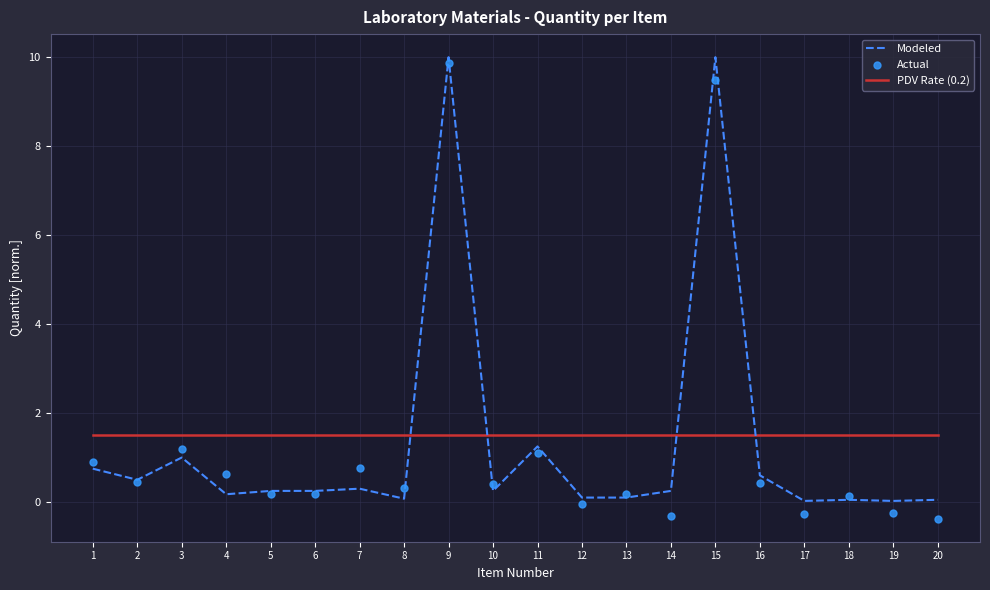

What are all the series names shown in the legend?

Modeled, PDV Rate (0.2), Actual